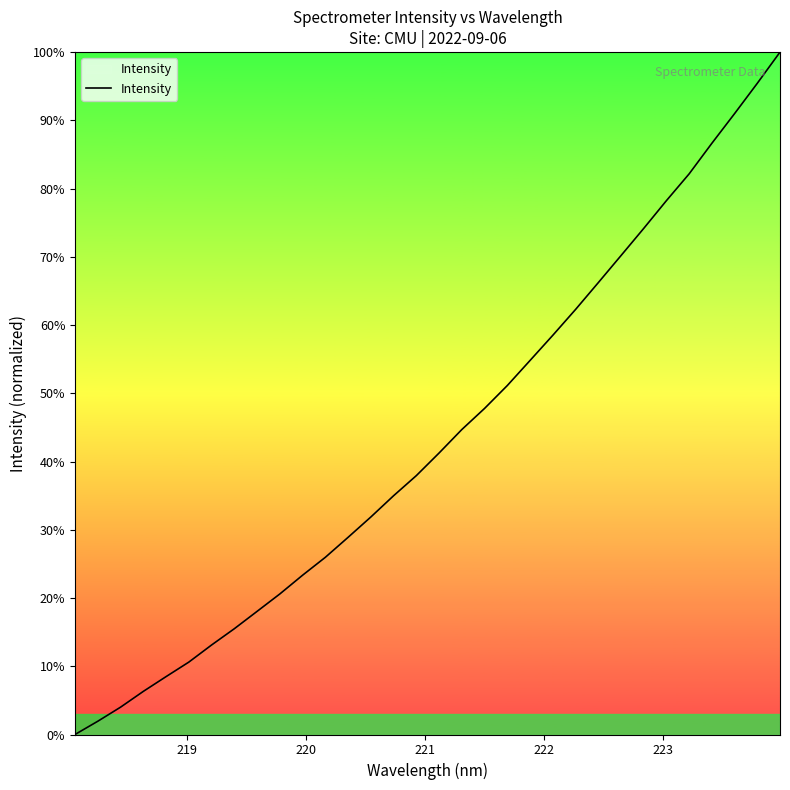

What is the greatest value displayed?

100.0